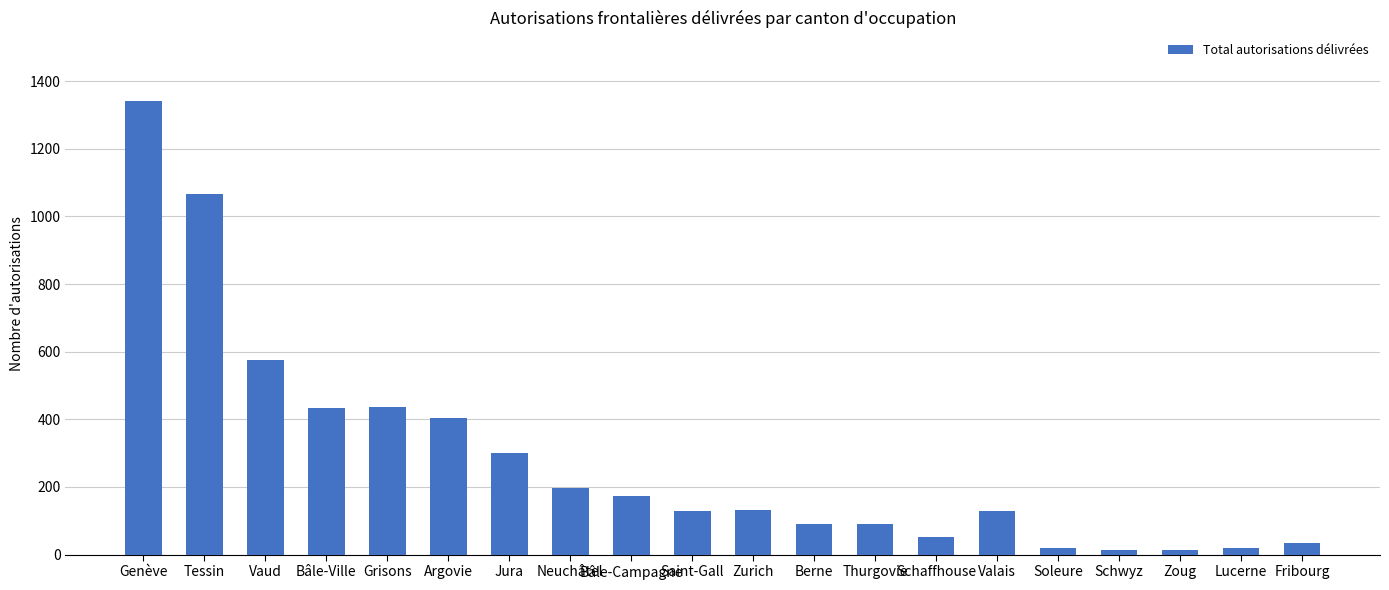

What is the change in value from Jura to Valais?

-171